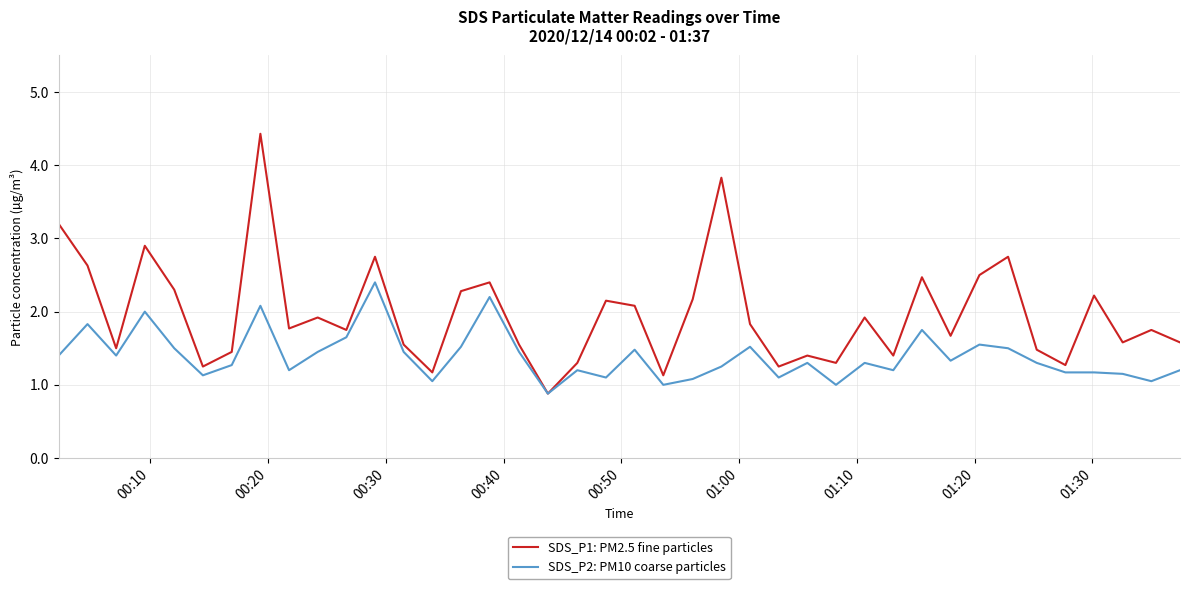

What is the minimum value for SDS_P1: PM2.5 fine particles?

0.9